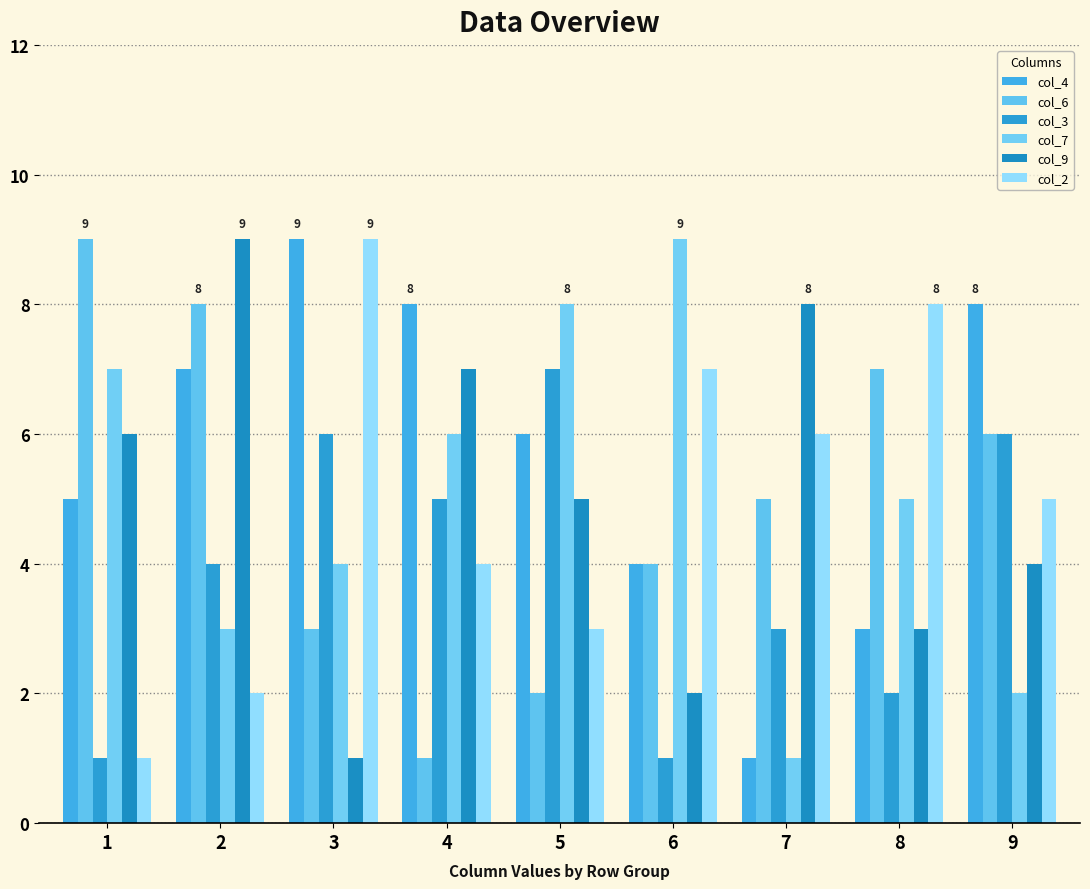

Between 1 and 6, which series saw the biggest shift?

col_2